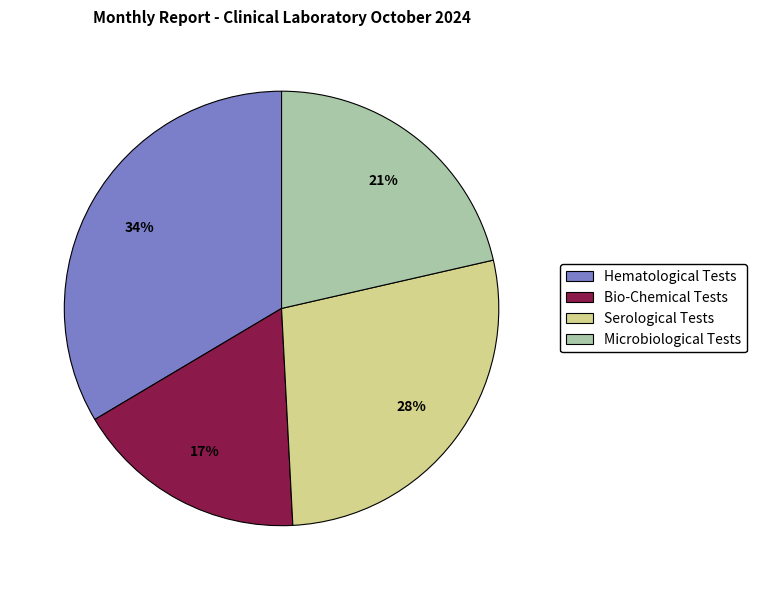

Which has a higher value, Hematological Tests or Bio-Chemical Tests?

Hematological Tests